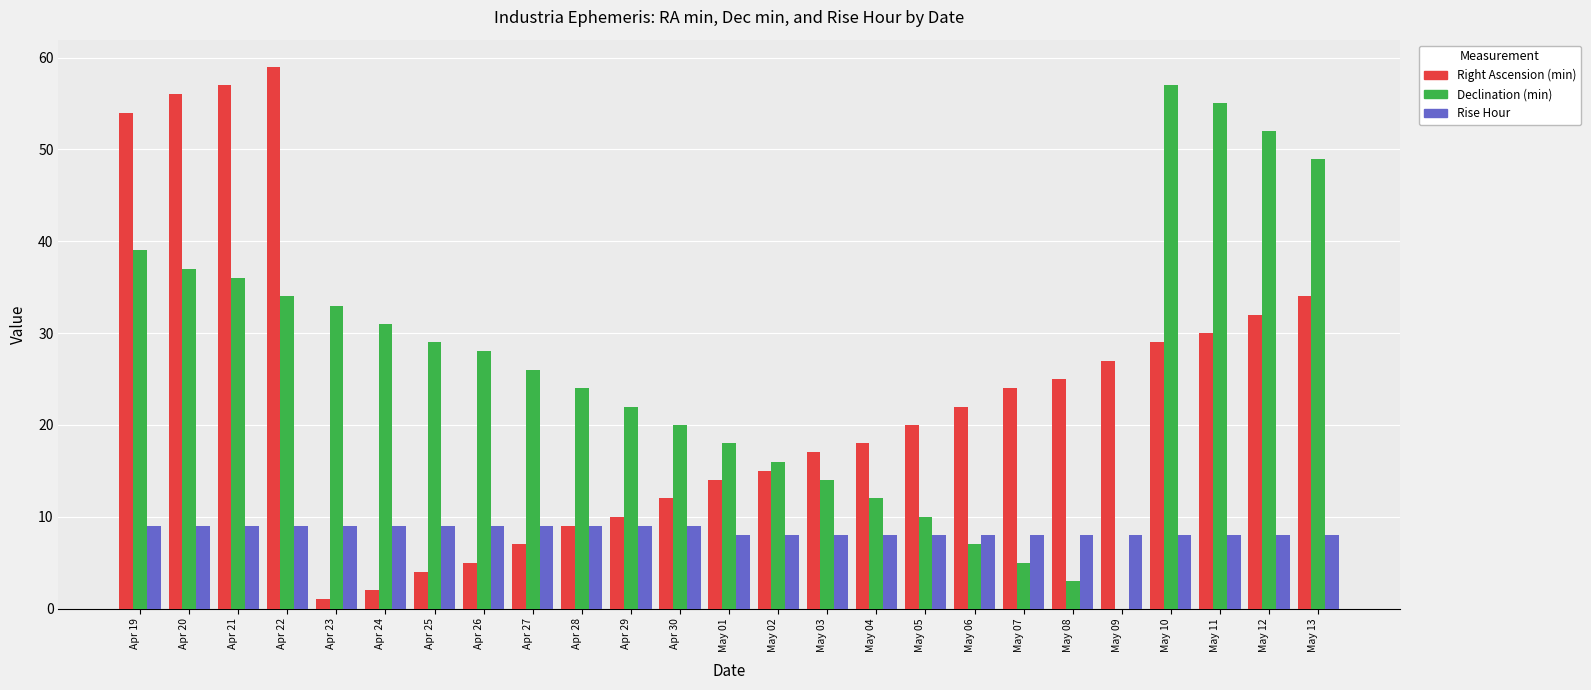

Reading left to right, list all the values displayed in this chart.

Right Ascension (min): Apr 19=54	Apr 20=56	Apr 21=57	Apr 22=59	Apr 23=1	Apr 24=2	Apr 25=4	Apr 26=5	Apr 27=7	Apr 28=9	Apr 29=10	Apr 30=12	May 01=14	May 02=15	May 03=17	May 04=18	May 05=20	May 06=22	May 07=24	May 08=25	May 09=27	May 10=29	May 11=30	May 12=32	May 13=34
Declination (min): Apr 19=39	Apr 20=37	Apr 21=36	Apr 22=34	Apr 23=33	Apr 24=31	Apr 25=29	Apr 26=28	Apr 27=26	Apr 28=24	Apr 29=22	Apr 30=20	May 01=18	May 02=16	May 03=14	May 04=12	May 05=10	May 06=7	May 07=5	May 08=3	May 09=0	May 10=57	May 11=55	May 12=52	May 13=49
Rise Hour: Apr 19=9	Apr 20=9	Apr 21=9	Apr 22=9	Apr 23=9	Apr 24=9	Apr 25=9	Apr 26=9	Apr 27=9	Apr 28=9	Apr 29=9	Apr 30=9	May 01=8	May 02=8	May 03=8	May 04=8	May 05=8	May 06=8	May 07=8	May 08=8	May 09=8	May 10=8	May 11=8	May 12=8	May 13=8